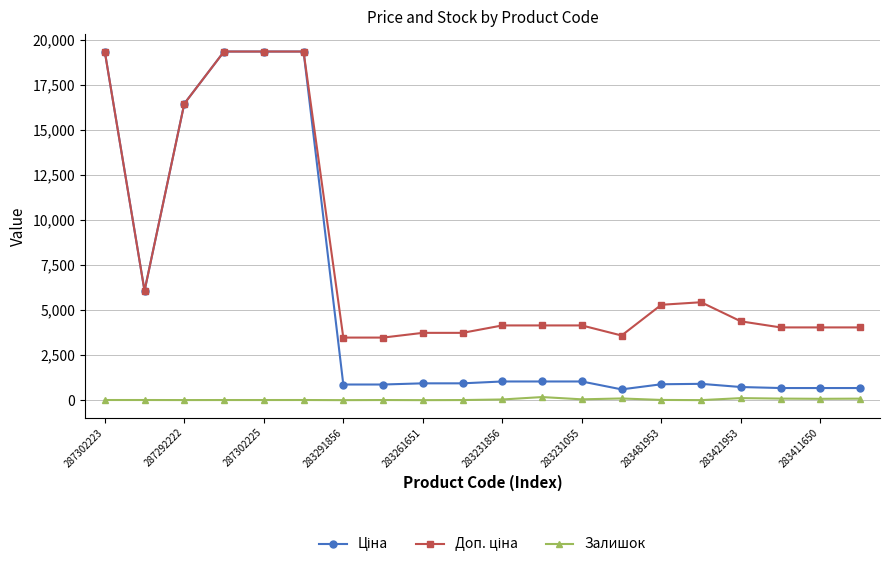

At how many categories does at least one series exceed 17164?

4